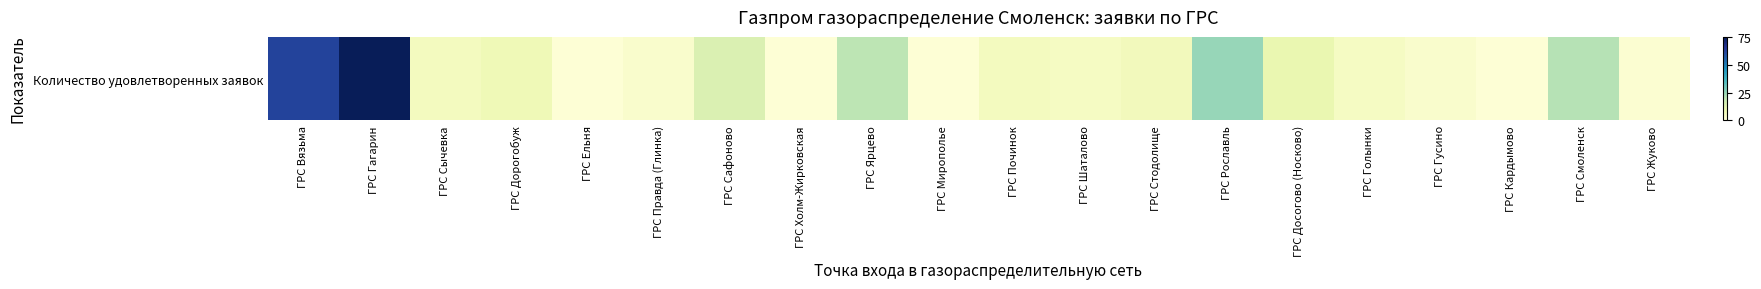

Is it true that the value at ГРС Правда (Глинка) is 4?

False